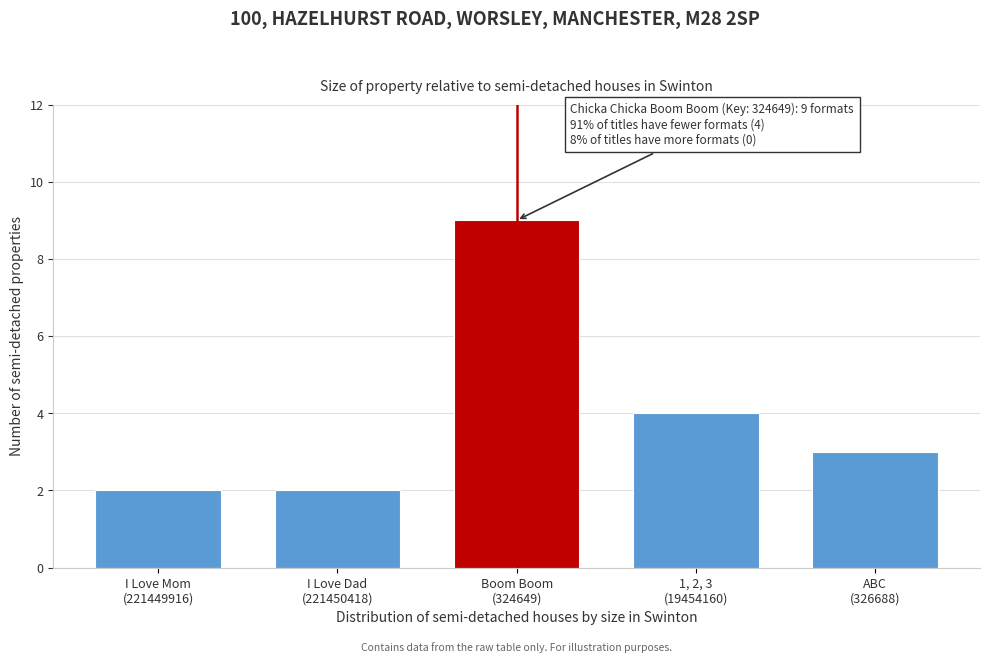

Reading right to left, list all the values displayed in this chart.

3	4	9	2	2